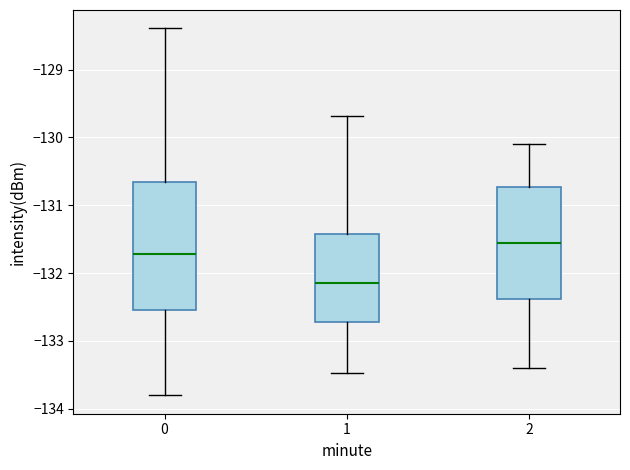

Reading left to right, read every box against the y-axis: the position of its median line, the range the box covers, and the ends of its whiskers. The values are not printed on the chart, so give them approximately, as read against the axis.

0: median -131.7, box -132.6 to -130.7, whiskers -133.8 to -128.4
1: median -132.1, box -132.7 to -131.4, whiskers -133.5 to -129.7
2: median -131.5, box -132.4 to -130.7, whiskers -133.4 to -130.1